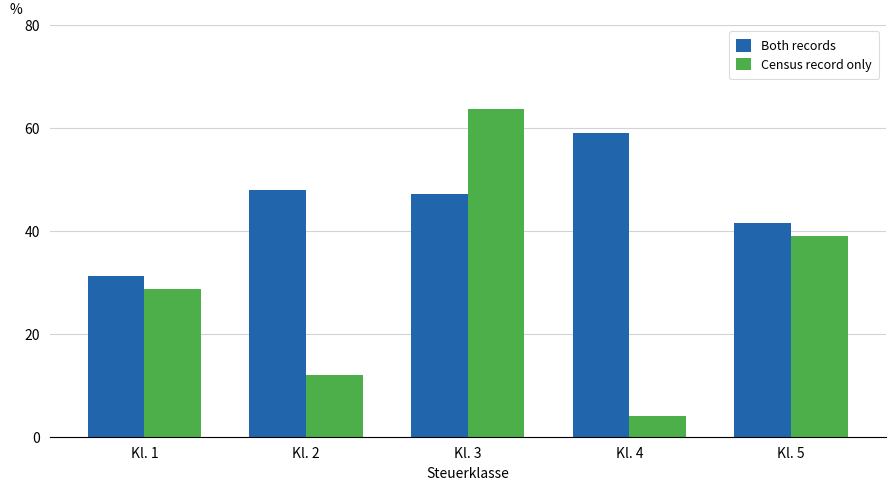

How many data points in Census record only are less than 28?

2